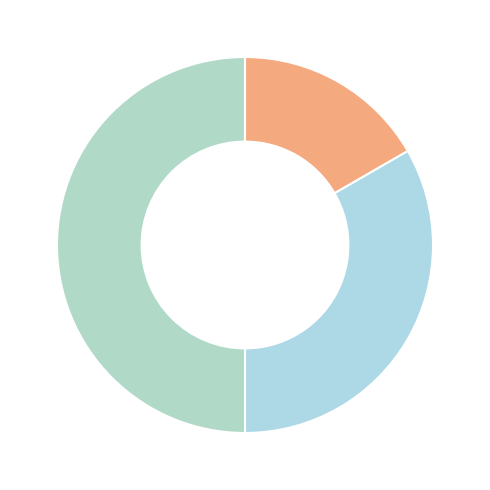

Count the number of slices in the pie.

3